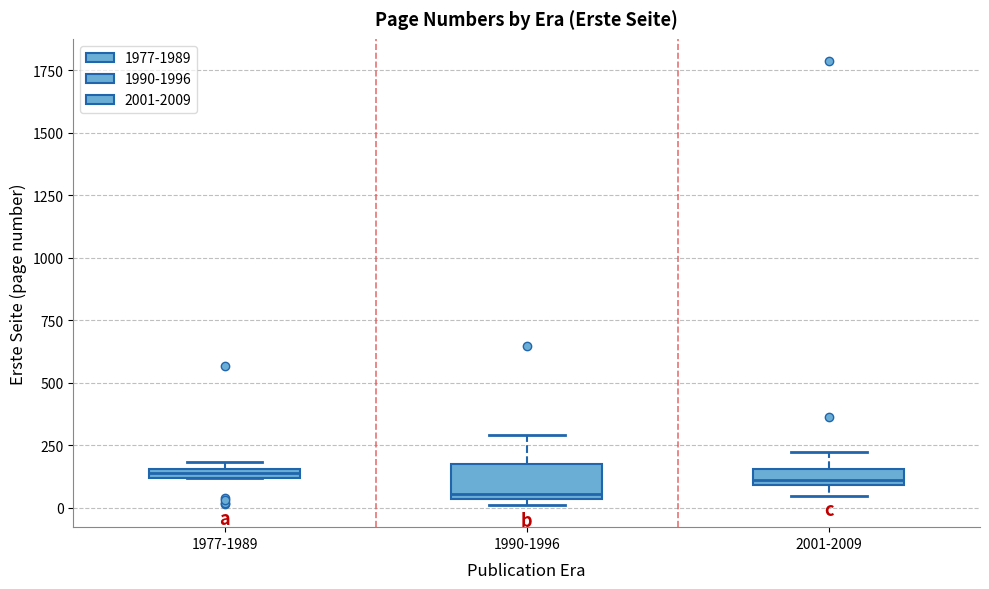

Comparing the boxes themselves (not the whiskers), which one is the tallest?

1990-1996